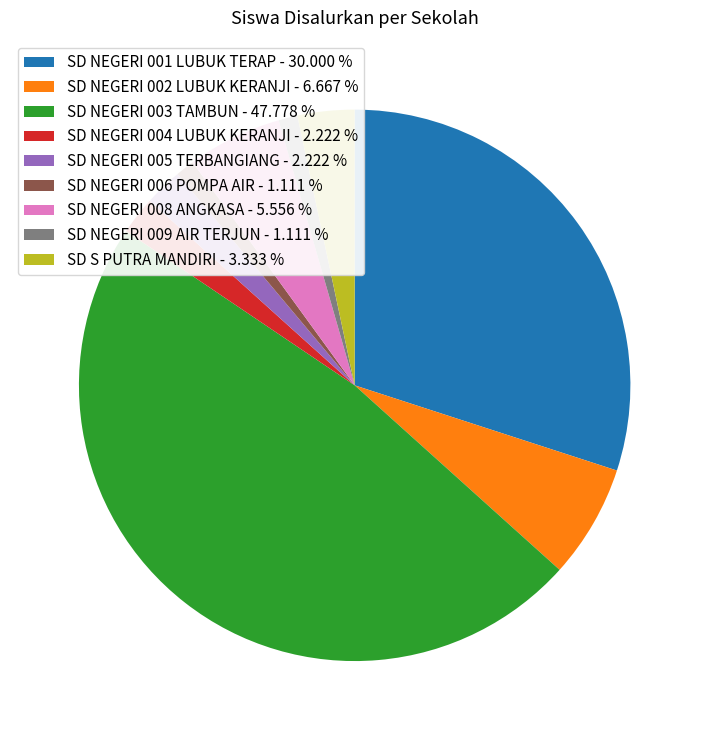

Which has a higher value, SD NEGERI 003 TAMBUN - 47.778 % or SD S PUTRA MANDIRI - 3.333 %?

SD NEGERI 003 TAMBUN - 47.778 %